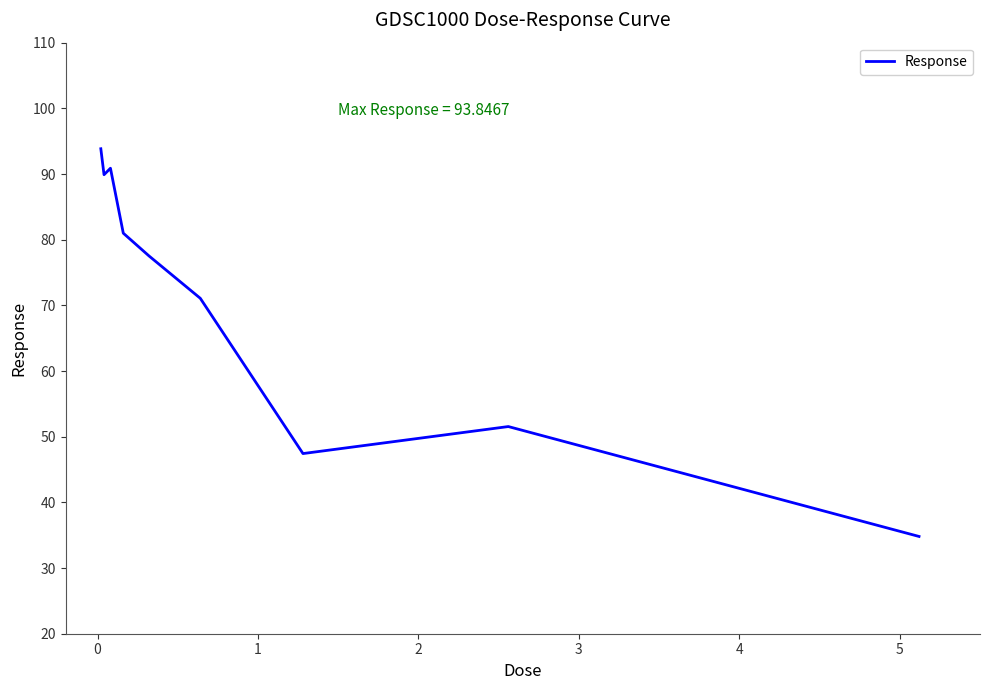

What is the maximum value shown in the chart?

93.8